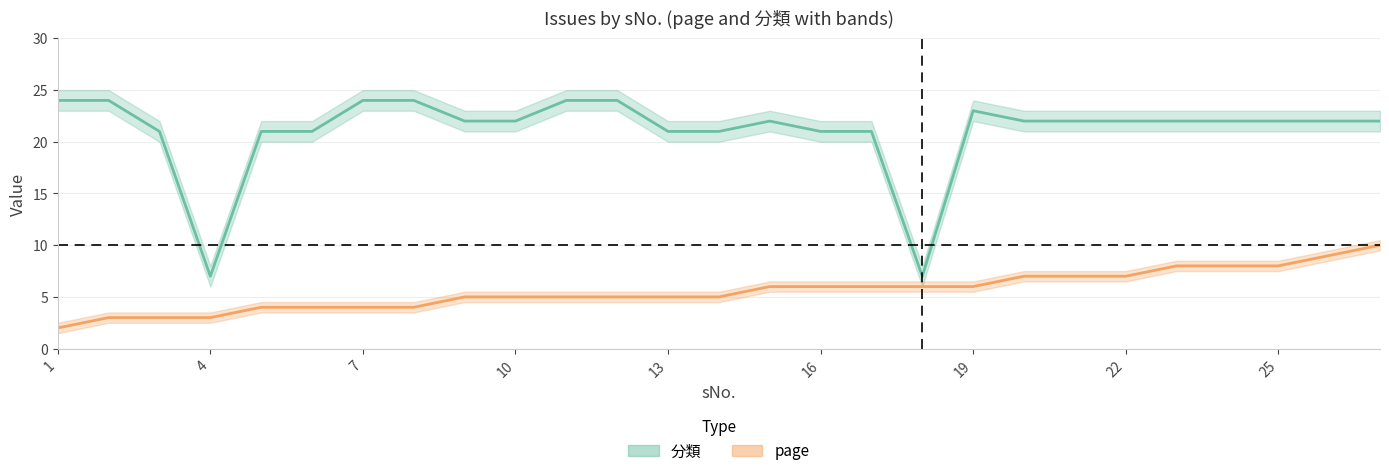

True or false: page and 分類 cross at least once.

False